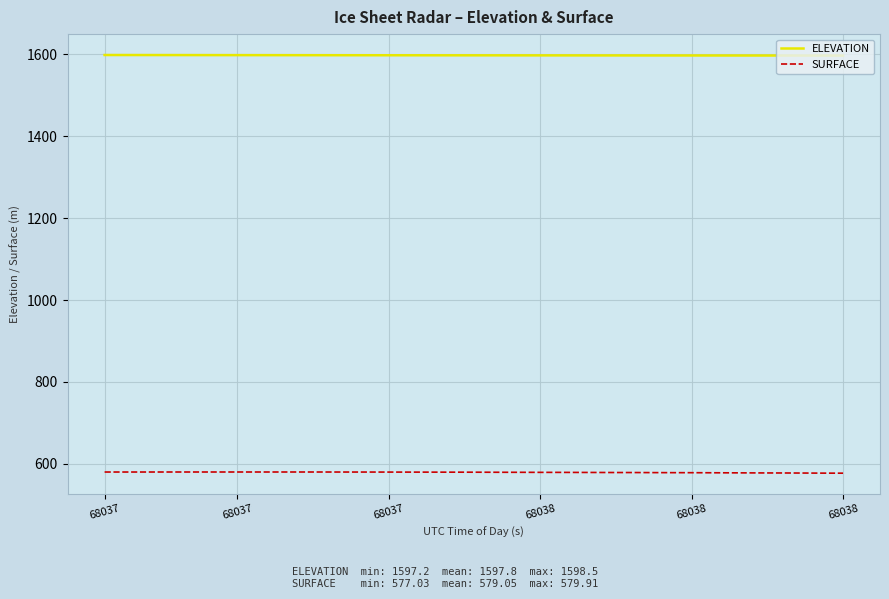

Which series has the largest total across all categories?

ELEVATION